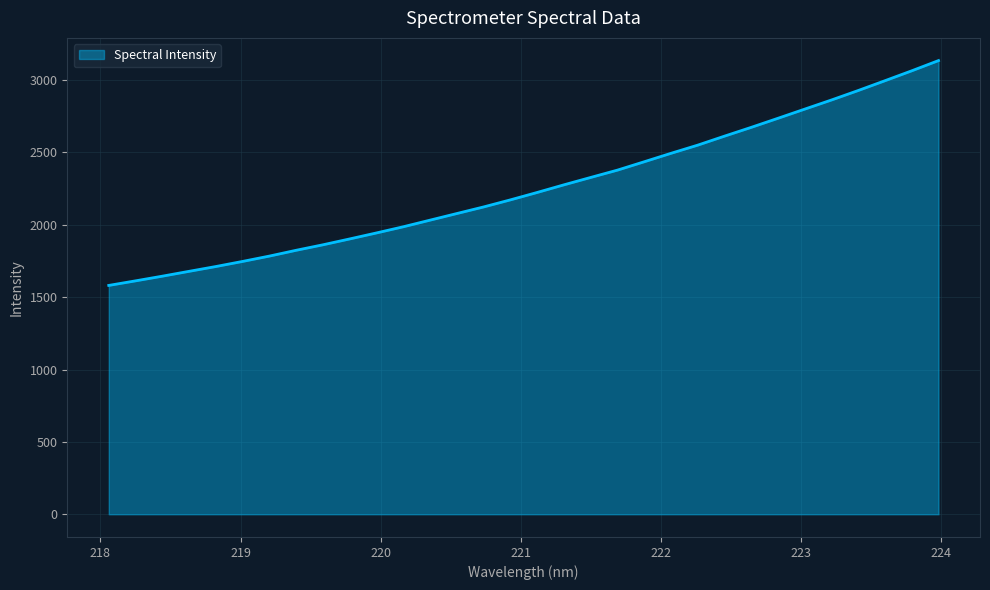

What is the average value?

2255.2